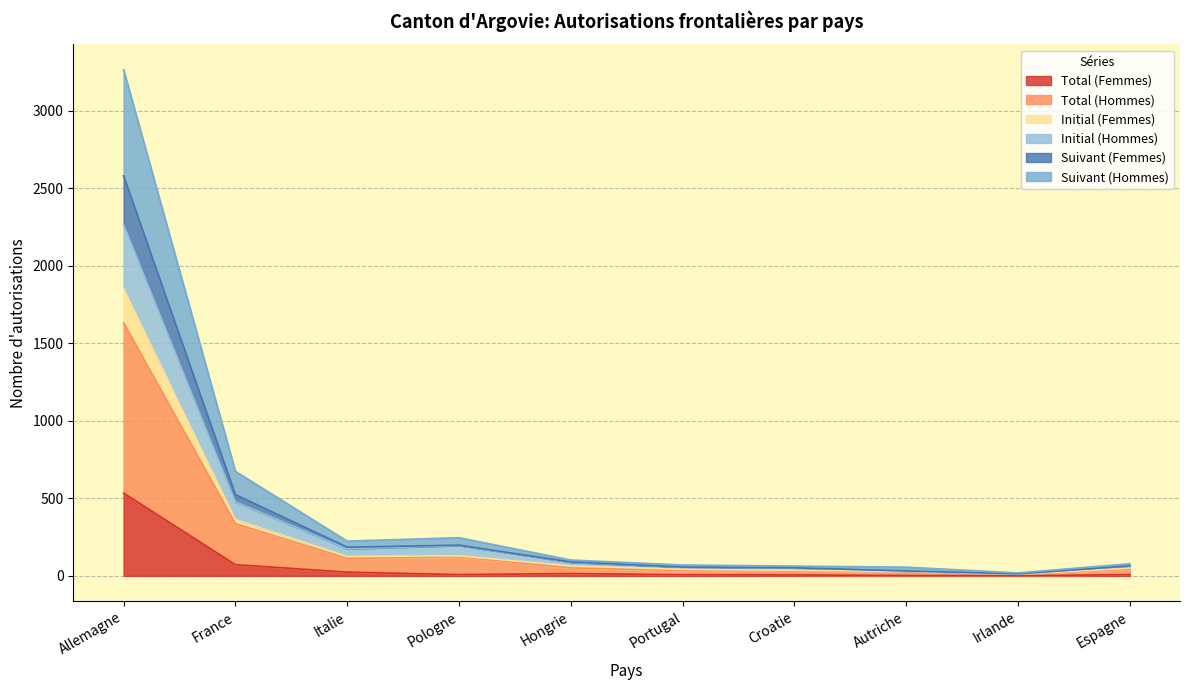

What is the difference between the highest and lowest values at Portugal?

63